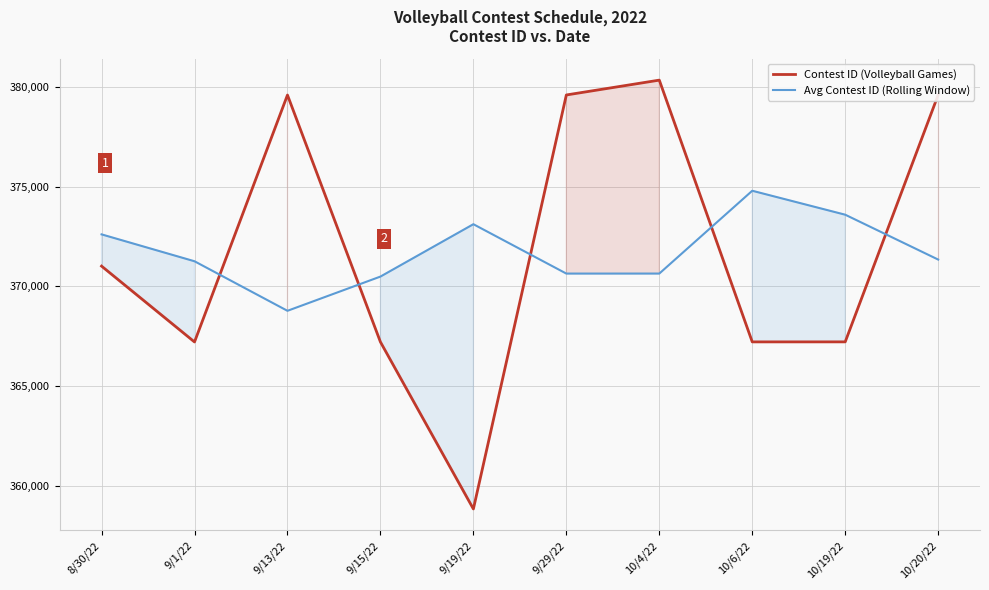

Between which two adjacent categories do Contest ID (Volleyball Games) and Avg Contest ID (Rolling Window) first intersect?

9/1/22 and 9/13/22